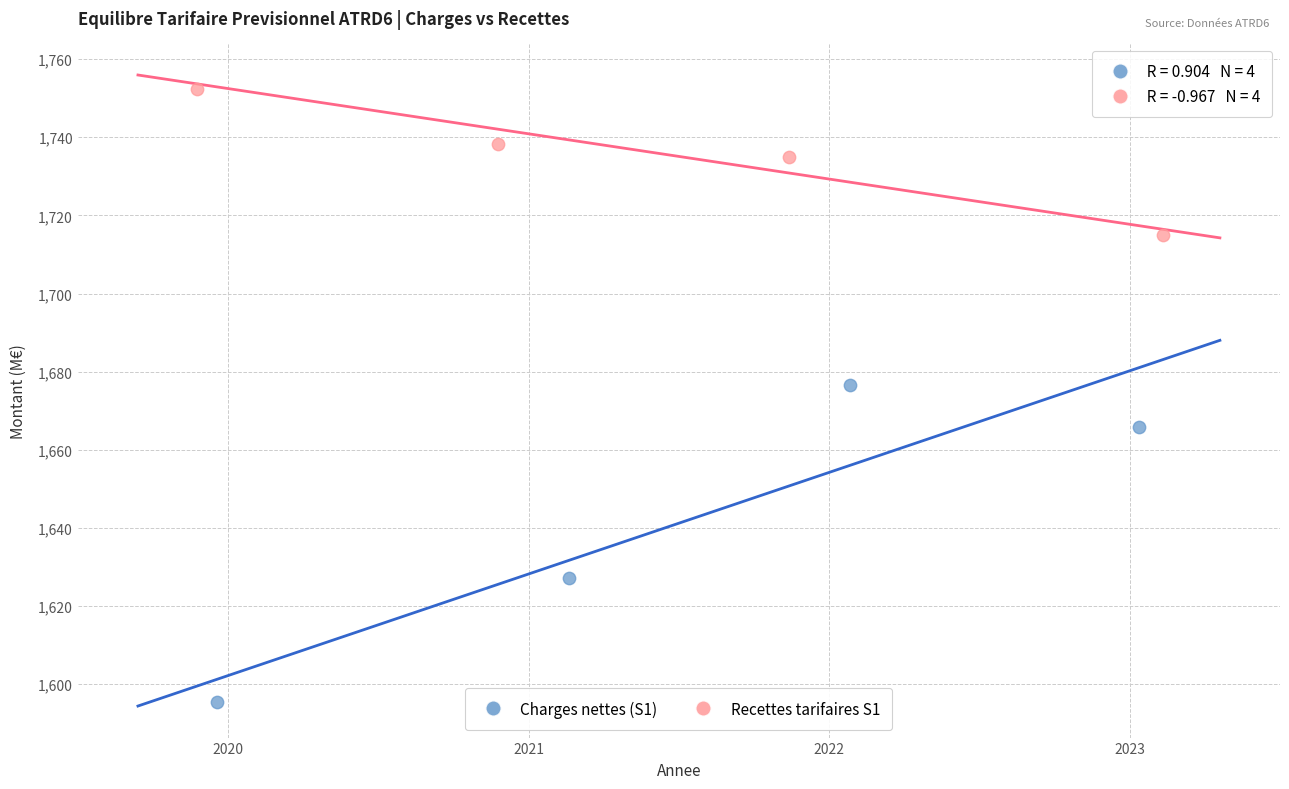

What are all the series names shown in the legend?

Charges nettes (S1), Recettes tarifaires S1